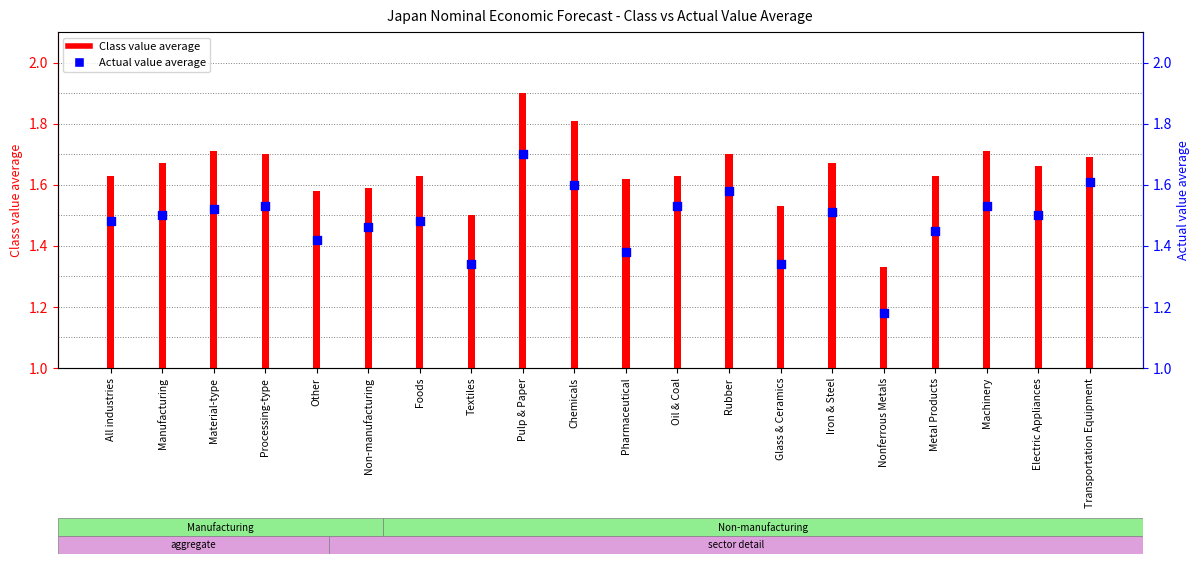

Which series has the largest total across all categories?

Class value average